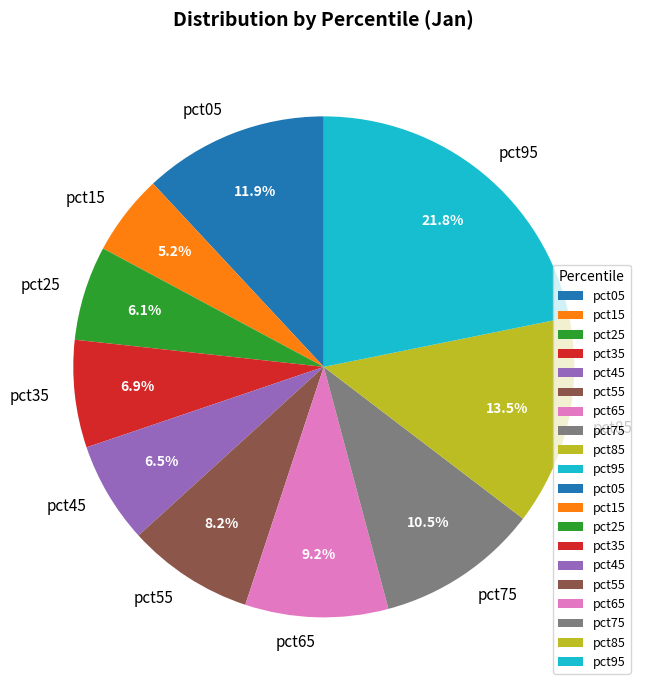

To the nearest percent, what is the difference between the pct35 and pct15 slice percentages?

2%